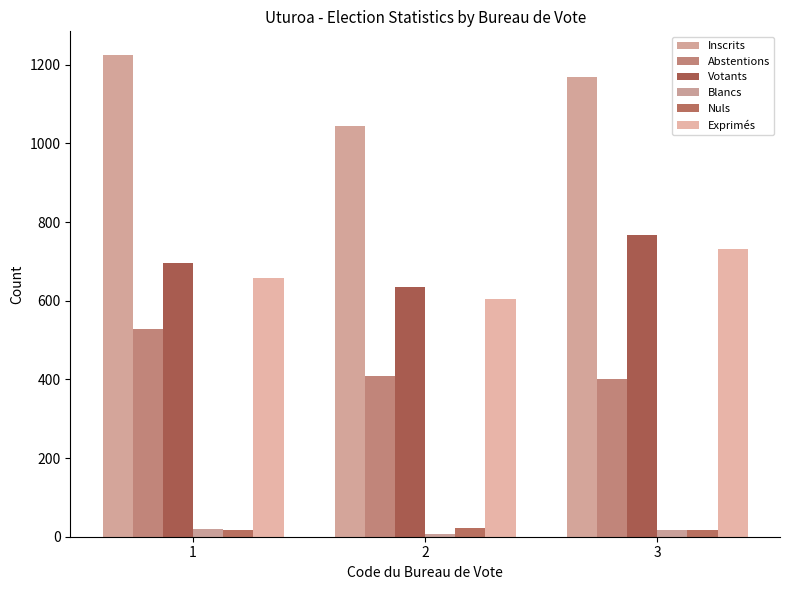

What are all the series names shown in the legend?

Inscrits, Abstentions, Votants, Blancs, Nuls, Exprimés